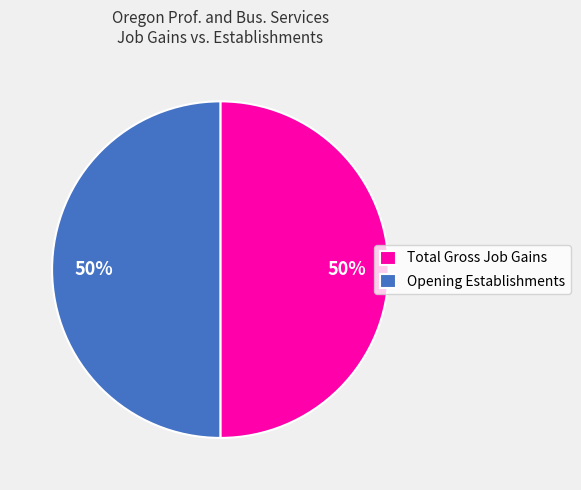

To the nearest percent, what portion does Opening Establishments represent?

50%